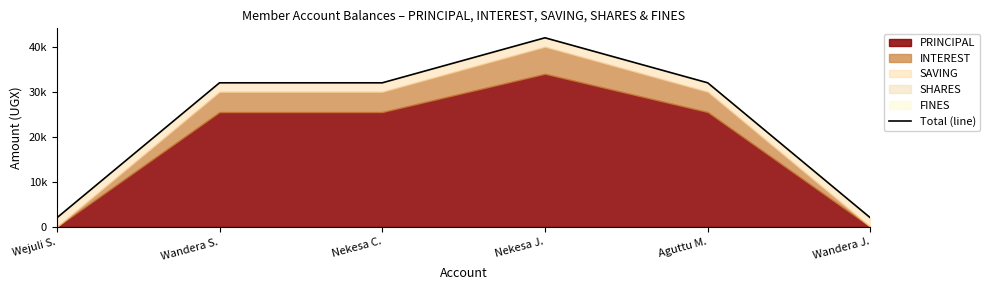

The value at Wandera J. is 2000. True or false?

True